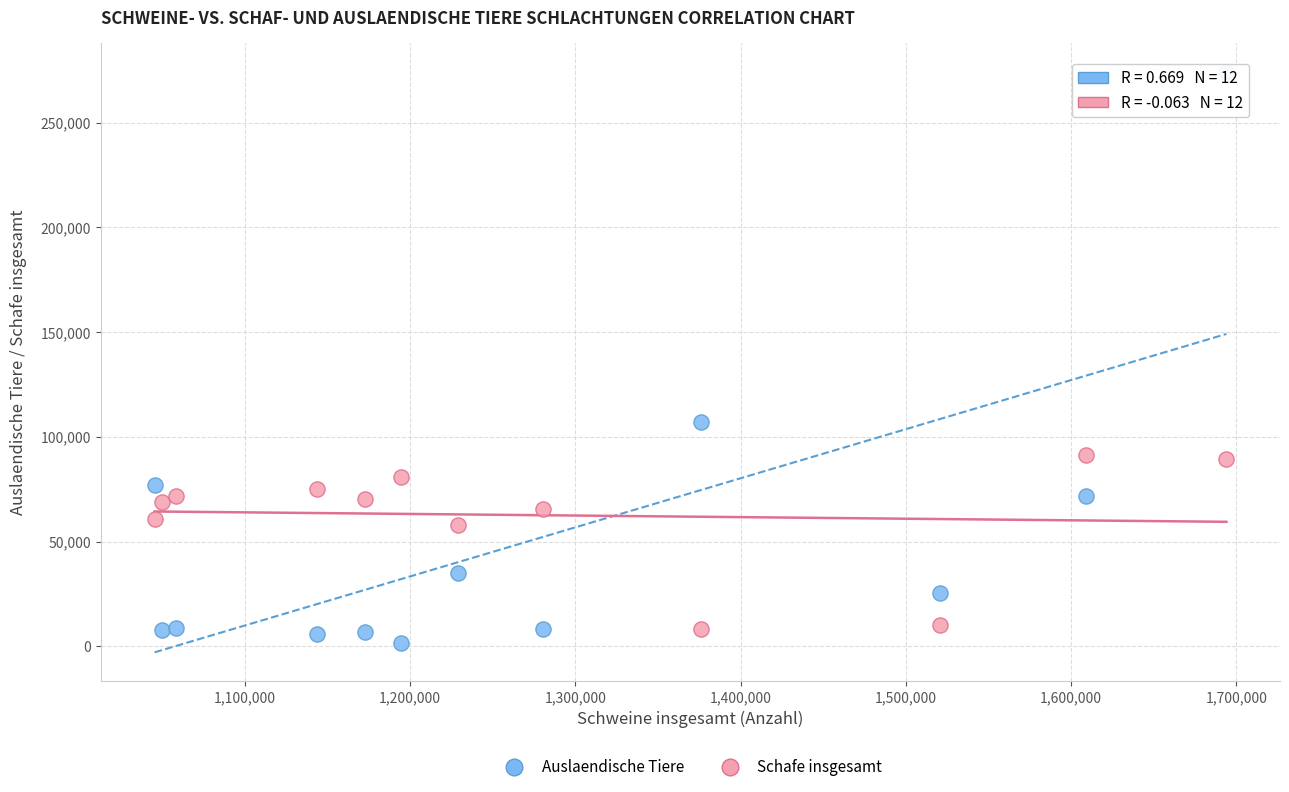

Which series has the widest spread of Y values?

Auslaendische Tiere